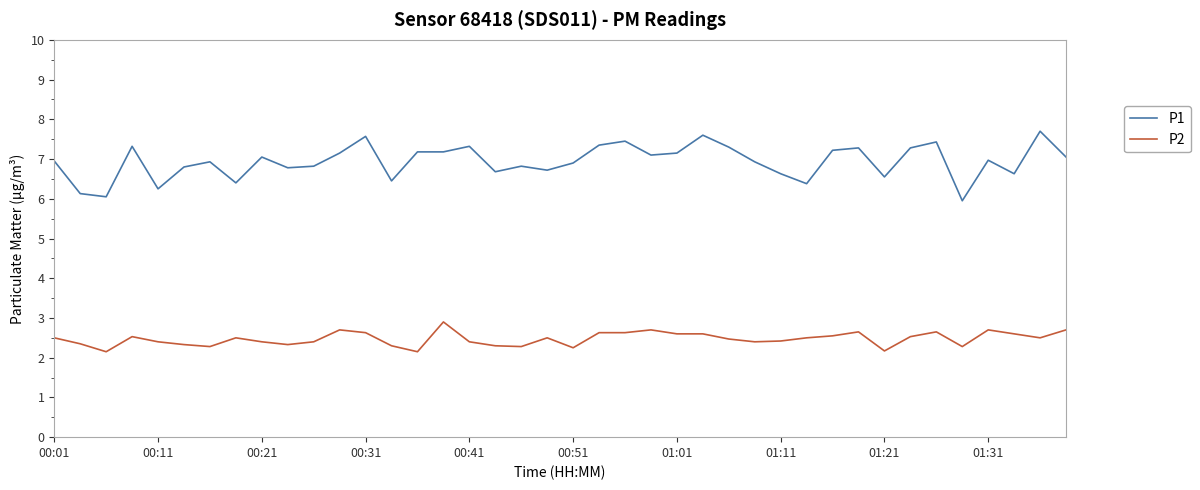

Which series has the largest total across all categories?

P1